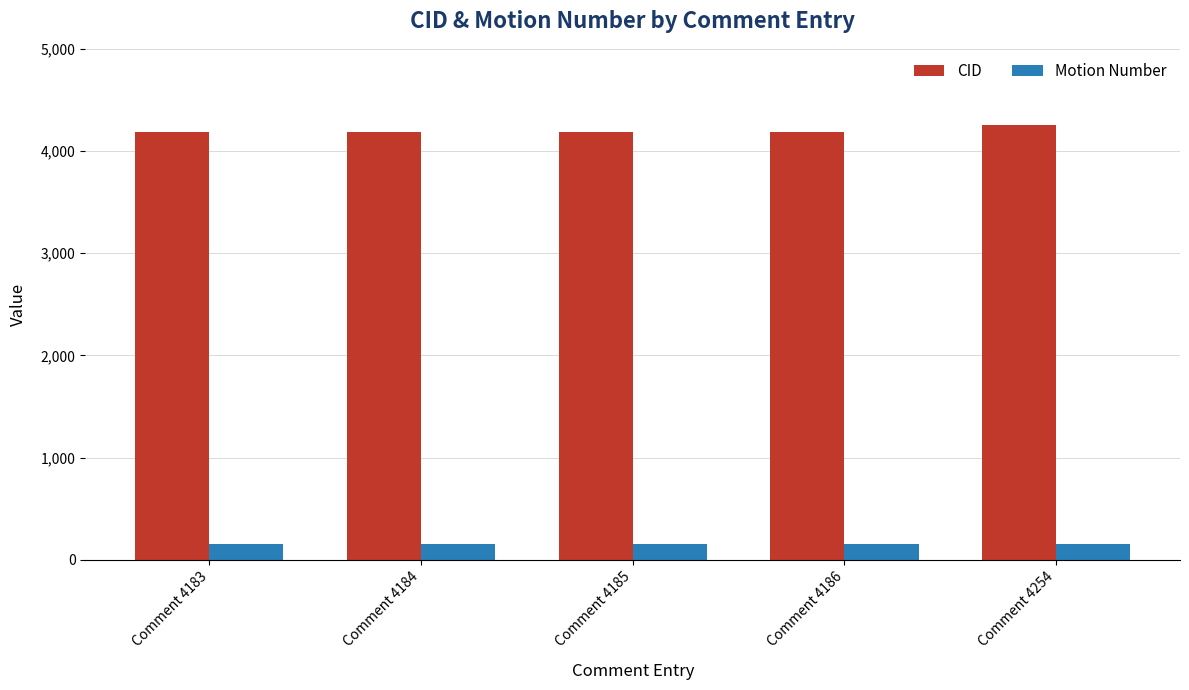

The CID series shows 4183 at Comment 4183. True or false?

True